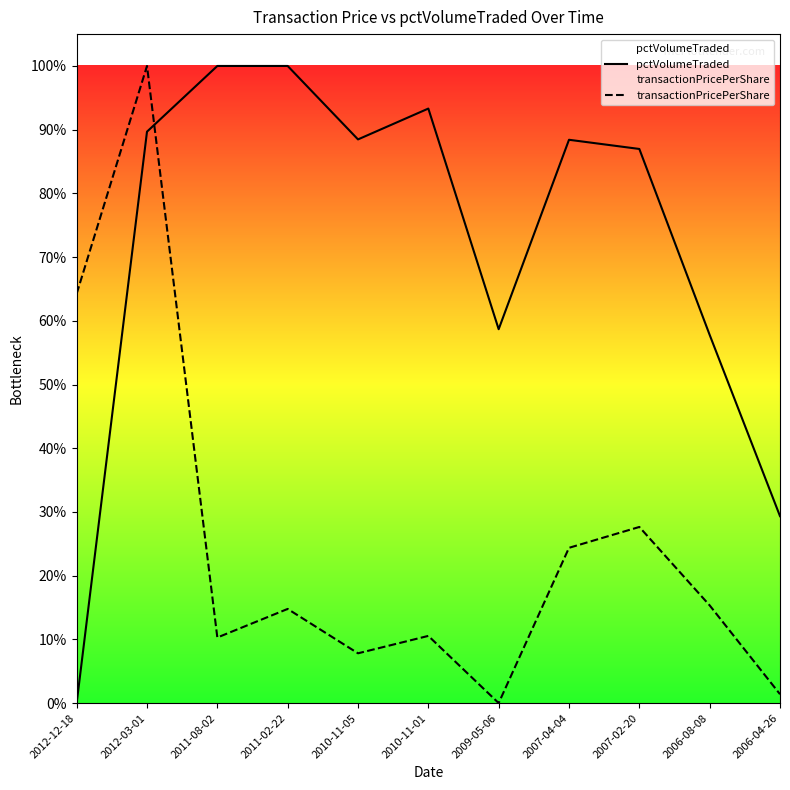

True or false: pctVolumeTraded and transactionPricePerShare intersect in this chart.

True